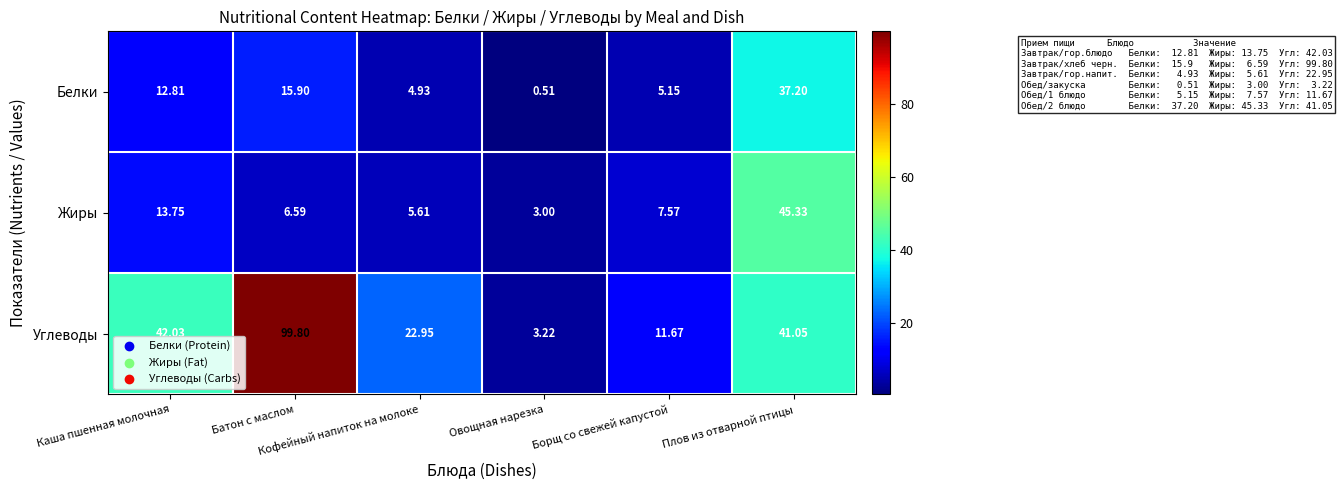

Which series has the largest total across all categories?

Углеводы